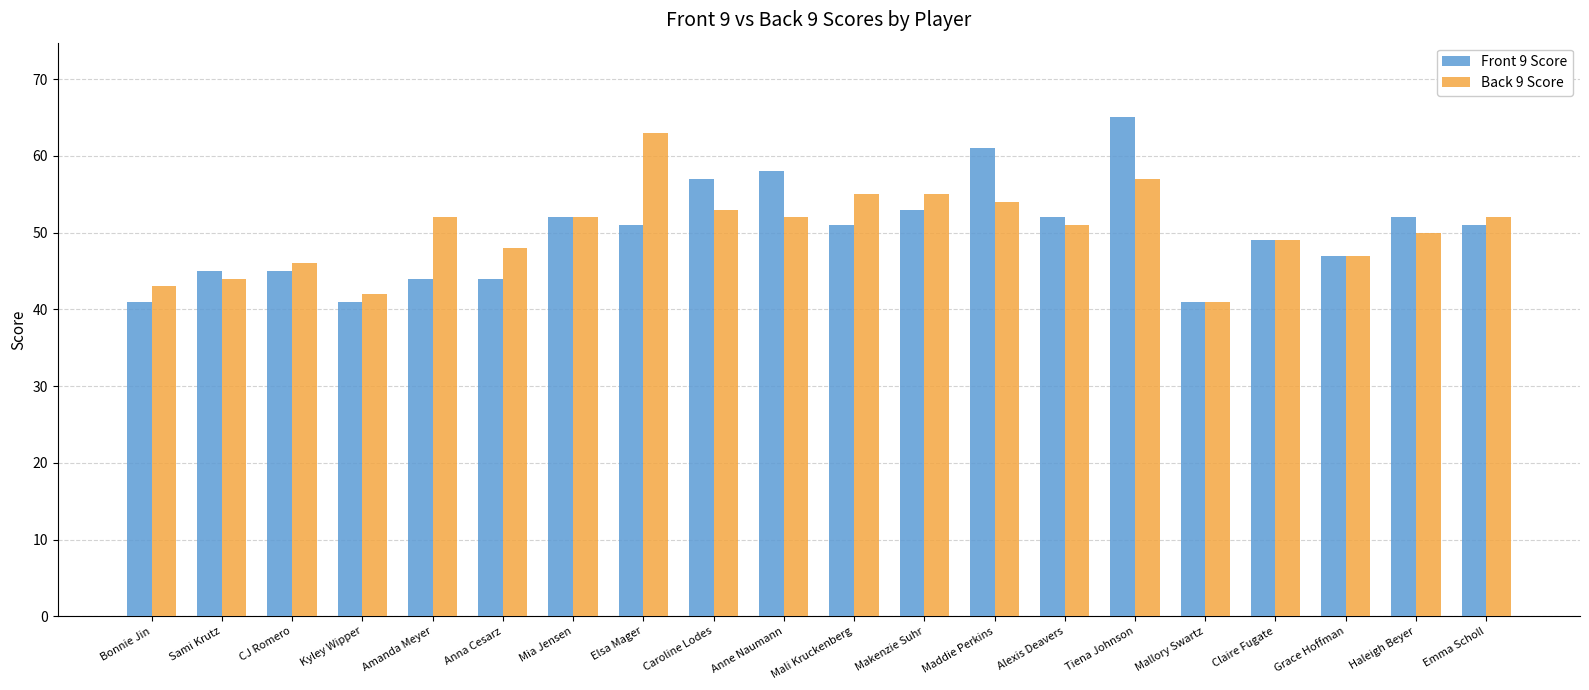

At how many categories does at least one series exceed 53?

7